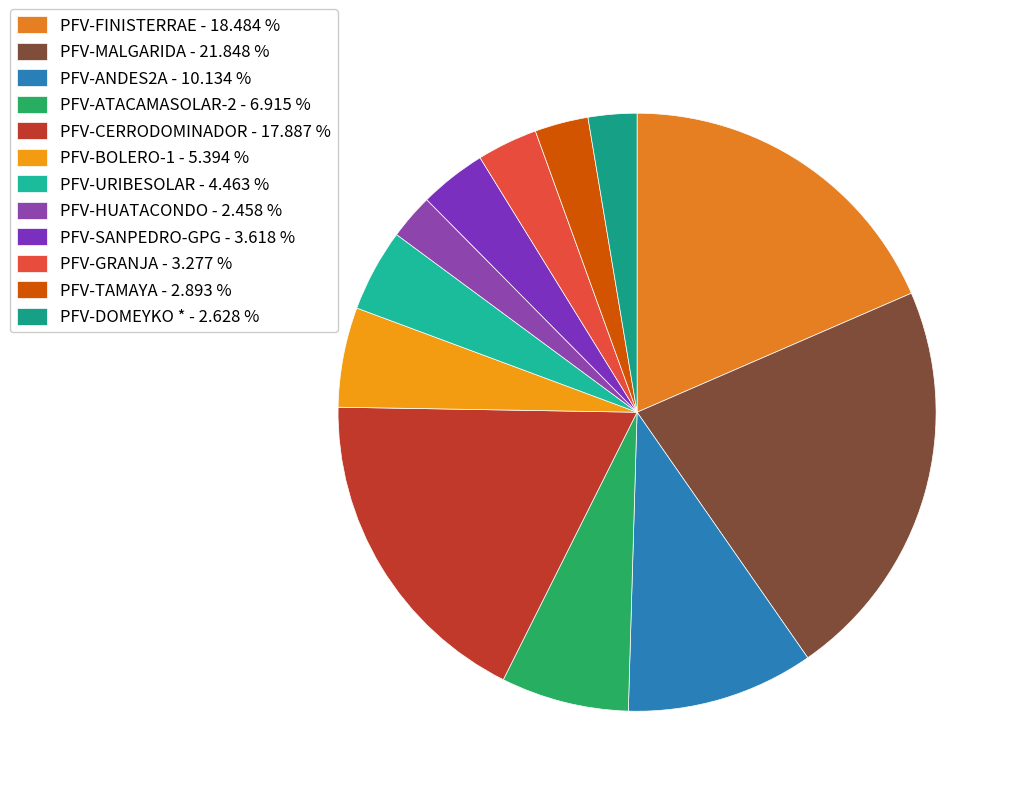

How many slices are in this pie chart?

12